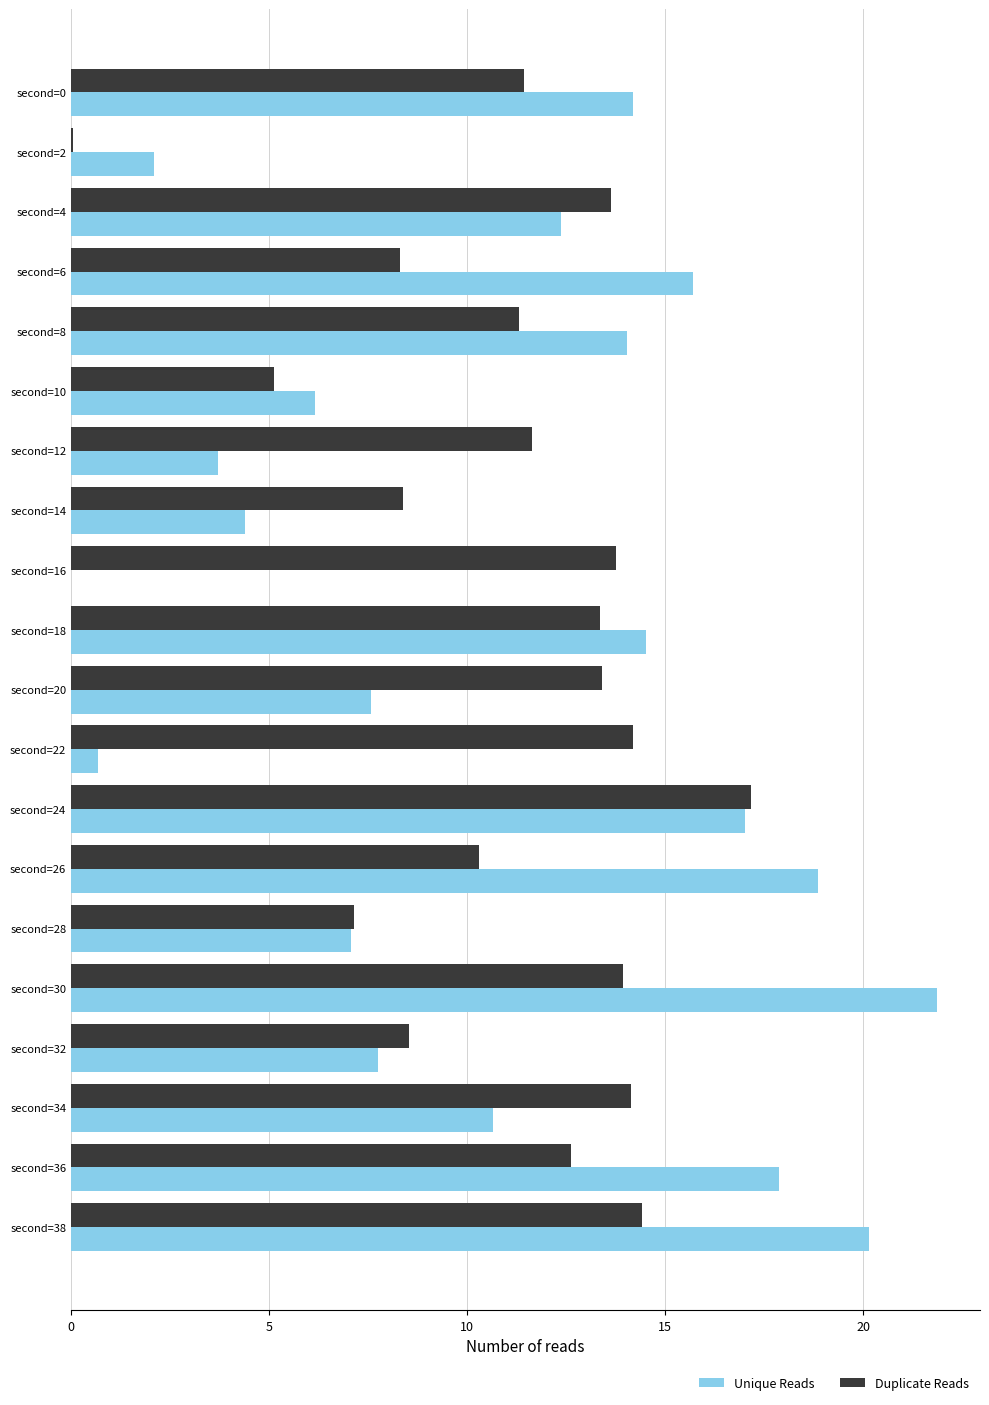

Between second=20 and second=30, which series saw the biggest shift?

Unique Reads